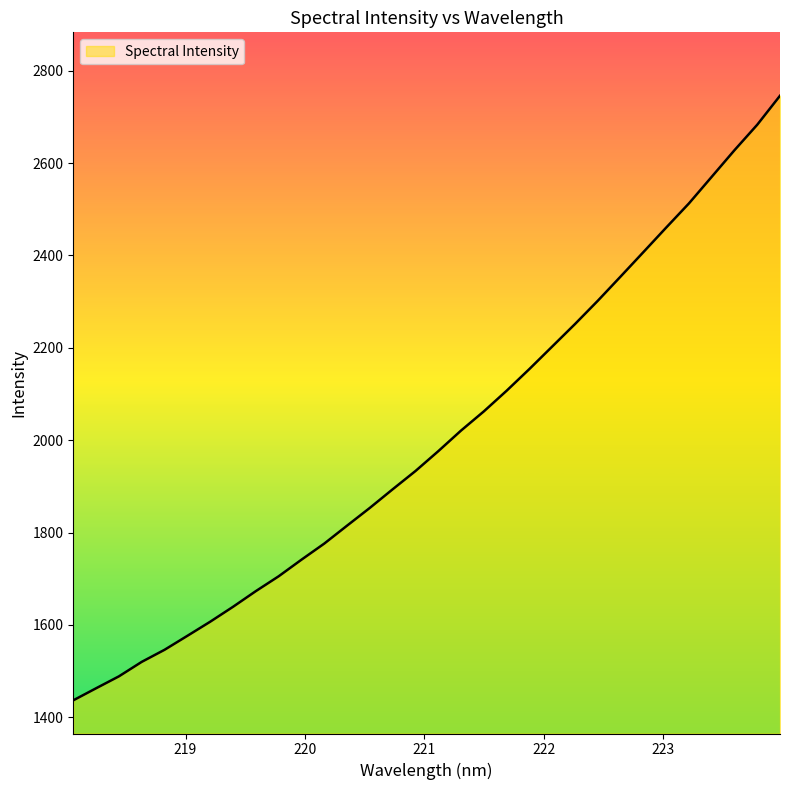

What is the difference between the maximum and minimum values?

1309.1